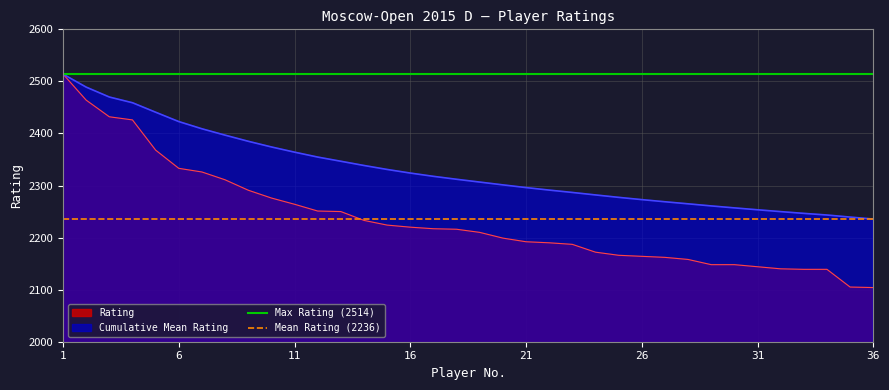

What is the minimum value for Rating?

2104.0